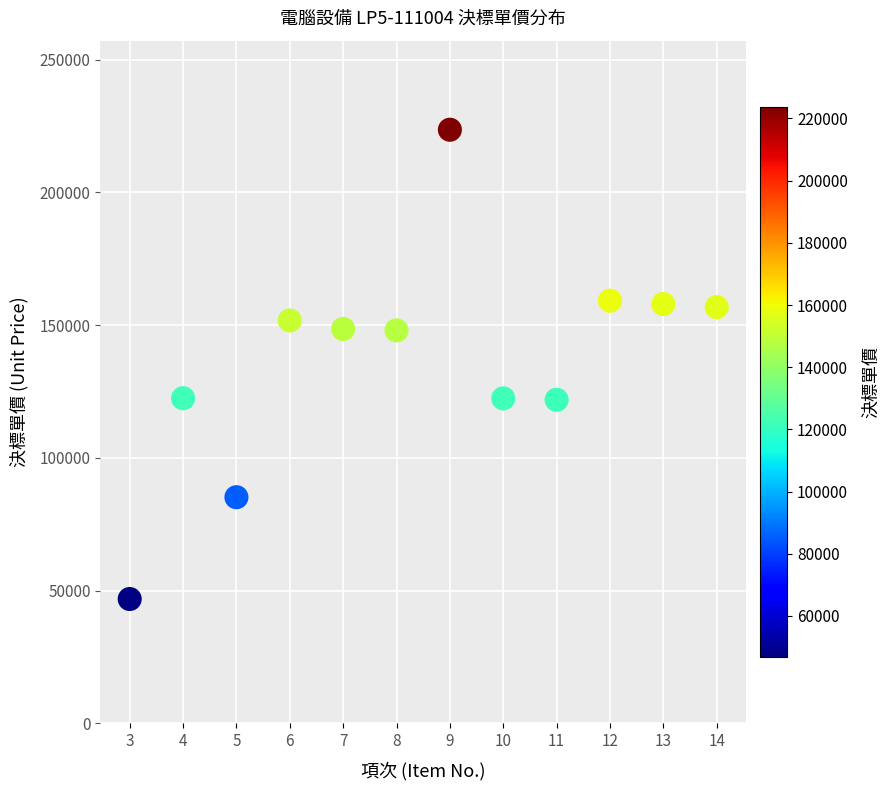

What is the average Y value?

137056